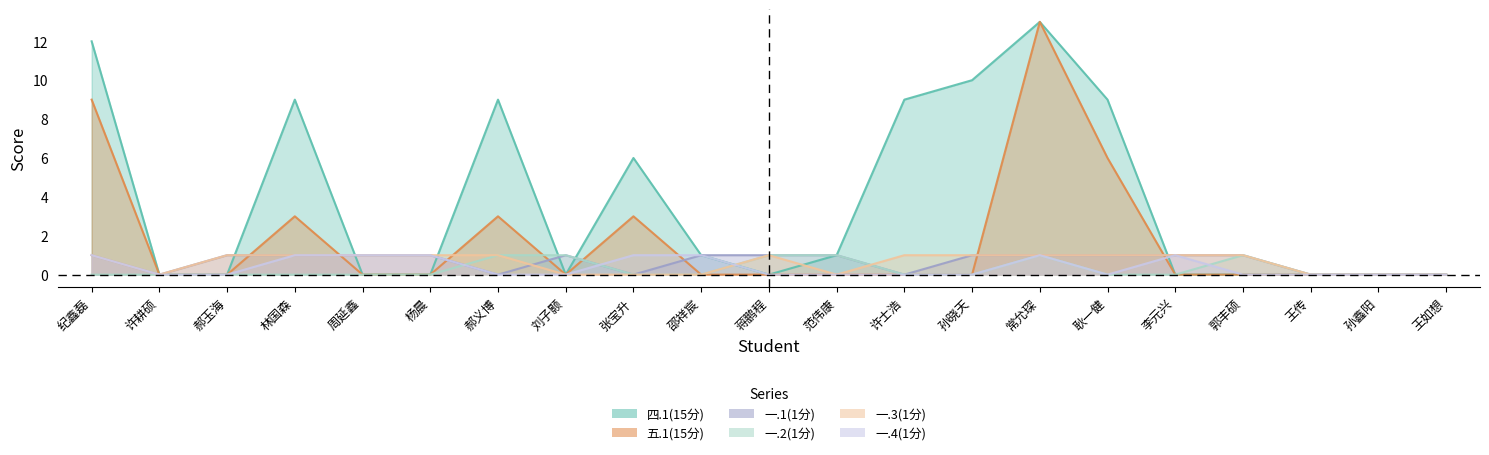

What is the difference between the maximum and minimum values in the 一.4(1分) series?

1